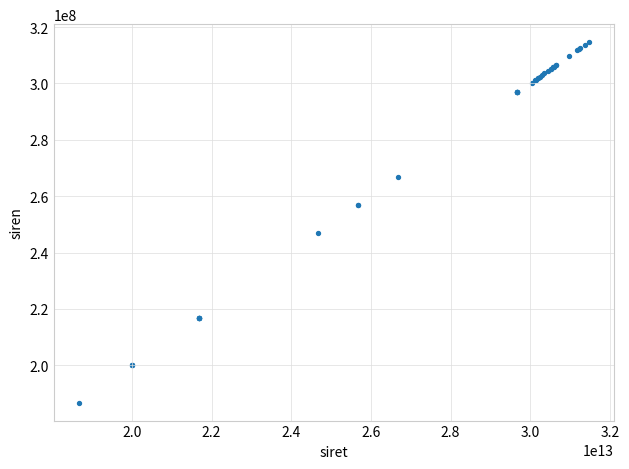

What Y value in the scatter plot is closest to 250719314?

246800577